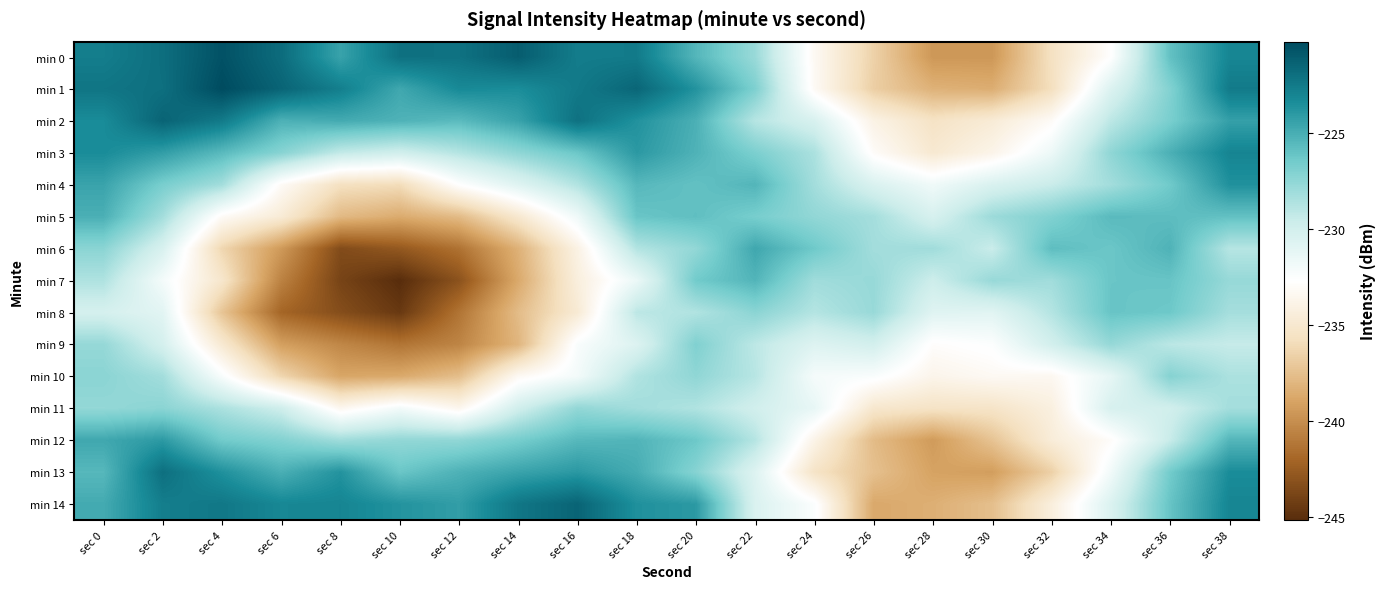

Reading left to right, transcribe all the data shown in this chart.

min 0: sec 0=-222.7	sec 2=-221.9	sec 4=-220.5	sec 6=-221.8	sec 8=-224.5	sec 10=-222.0	sec 12=-222.1	sec 14=-221.1	sec 16=-222.6	sec 18=-222.5	sec 20=-225.4	sec 22=-227.8	sec 24=-233.3	sec 26=-236.6	sec 28=-239.6	sec 30=-239.6	sec 32=-235.6	sec 34=-232.7	sec 36=-225.9	sec 38=-223.1
min 1: sec 0=-222.3	sec 2=-222.0	sec 4=-220.2	sec 6=-221.4	sec 8=-222.7	sec 10=-224.7	sec 12=-223.2	sec 14=-223.4	sec 16=-222.5	sec 18=-221.5	sec 20=-223.7	sec 22=-226.9	sec 24=-233.2	sec 26=-236.7	sec 28=-238.3	sec 30=-238.5	sec 32=-235.8	sec 34=-230.6	sec 36=-227.0	sec 38=-222.5
min 2: sec 0=-223.4	sec 2=-221.4	sec 4=-222.5	sec 6=-225.2	sec 8=-224.9	sec 10=-225.2	sec 12=-225.6	sec 14=-224.5	sec 16=-222.1	sec 18=-223.6	sec 20=-225.1	sec 22=-228.8	sec 24=-230.3	sec 26=-234.0	sec 28=-235.5	sec 30=-234.7	sec 32=-233.1	sec 34=-229.0	sec 36=-226.7	sec 38=-224.3
min 3: sec 0=-223.4	sec 2=-224.2	sec 4=-225.6	sec 6=-227.2	sec 8=-229.3	sec 10=-229.9	sec 12=-228.8	sec 14=-227.5	sec 16=-226.2	sec 18=-224.0	sec 20=-225.2	sec 22=-226.8	sec 24=-228.4	sec 26=-233.0	sec 28=-234.9	sec 30=-233.8	sec 32=-231.6	sec 34=-227.5	sec 36=-225.1	sec 38=-223.0
min 4: sec 0=-224.5	sec 2=-226.7	sec 4=-228.2	sec 6=-233.1	sec 8=-235.7	sec 10=-235.9	sec 12=-232.7	sec 14=-230.7	sec 16=-228.7	sec 18=-225.5	sec 20=-226.0	sec 22=-225.4	sec 24=-228.2	sec 26=-230.4	sec 28=-231.8	sec 30=-230.4	sec 32=-229.5	sec 34=-228.2	sec 36=-226.4	sec 38=-223.6
min 5: sec 0=-225.1	sec 2=-228.2	sec 4=-233.1	sec 6=-234.7	sec 8=-237.8	sec 10=-238.6	sec 12=-237.7	sec 14=-235.0	sec 16=-231.7	sec 18=-226.1	sec 20=-225.8	sec 22=-226.6	sec 24=-227.6	sec 26=-228.2	sec 28=-230.3	sec 30=-227.9	sec 32=-227.0	sec 34=-225.6	sec 36=-225.7	sec 38=-225.9
min 6: sec 0=-227.3	sec 2=-230.3	sec 4=-236.3	sec 6=-239.5	sec 8=-243.5	sec 10=-242.7	sec 12=-241.4	sec 14=-238.3	sec 16=-234.0	sec 18=-228.7	sec 20=-227.6	sec 22=-224.7	sec 24=-226.4	sec 26=-228.2	sec 28=-228.1	sec 30=-229.5	sec 32=-225.8	sec 34=-226.2	sec 36=-225.2	sec 38=-228.8
min 7: sec 0=-228.6	sec 2=-232.0	sec 4=-235.2	sec 6=-240.6	sec 8=-243.9	sec 10=-245.2	sec 12=-243.1	sec 14=-238.7	sec 16=-234.3	sec 18=-231.5	sec 20=-226.5	sec 22=-225.4	sec 24=-228.1	sec 26=-227.8	sec 28=-229.7	sec 30=-227.8	sec 32=-228.1	sec 34=-226.2	sec 36=-226.1	sec 38=-227.7
min 8: sec 0=-230.2	sec 2=-230.9	sec 4=-237.2	sec 6=-242.0	sec 8=-243.3	sec 10=-244.5	sec 12=-241.3	sec 14=-237.7	sec 16=-234.8	sec 18=-229.0	sec 20=-228.6	sec 22=-227.3	sec 24=-228.7	sec 26=-227.8	sec 28=-230.8	sec 30=-230.9	sec 32=-228.8	sec 34=-226.1	sec 36=-226.3	sec 38=-228.2
min 9: sec 0=-227.7	sec 2=-230.1	sec 4=-234.9	sec 6=-239.2	sec 8=-240.4	sec 10=-241.3	sec 12=-240.5	sec 14=-238.1	sec 16=-232.3	sec 18=-230.6	sec 20=-226.9	sec 22=-229.1	sec 24=-230.6	sec 26=-230.0	sec 28=-232.9	sec 30=-232.5	sec 32=-230.0	sec 34=-227.7	sec 36=-229.0	sec 38=-229.4
min 10: sec 0=-227.3	sec 2=-228.2	sec 4=-232.3	sec 6=-236.3	sec 8=-238.9	sec 10=-238.7	sec 12=-237.6	sec 14=-233.3	sec 16=-231.9	sec 18=-228.6	sec 20=-227.5	sec 22=-228.9	sec 24=-232.1	sec 26=-232.3	sec 28=-233.7	sec 30=-233.2	sec 32=-233.4	sec 34=-231.2	sec 36=-227.1	sec 38=-228.5
min 11: sec 0=-227.6	sec 2=-227.3	sec 4=-228.5	sec 6=-229.8	sec 8=-233.5	sec 10=-231.9	sec 12=-233.5	sec 14=-229.9	sec 16=-227.6	sec 18=-228.1	sec 20=-228.6	sec 22=-229.9	sec 24=-231.3	sec 26=-235.1	sec 28=-235.5	sec 30=-235.4	sec 32=-234.2	sec 34=-230.3	sec 36=-229.9	sec 38=-228.2
min 12: sec 0=-224.7	sec 2=-224.0	sec 4=-226.5	sec 6=-227.0	sec 8=-228.1	sec 10=-227.6	sec 12=-227.5	sec 14=-226.6	sec 16=-225.5	sec 18=-225.3	sec 20=-226.3	sec 22=-228.8	sec 24=-233.8	sec 26=-237.7	sec 28=-239.4	sec 30=-237.3	sec 32=-234.5	sec 34=-233.0	sec 36=-229.5	sec 38=-225.4
min 13: sec 0=-225.5	sec 2=-222.0	sec 4=-223.6	sec 6=-225.1	sec 8=-223.7	sec 10=-226.2	sec 12=-225.2	sec 14=-224.5	sec 16=-224.0	sec 18=-224.9	sec 20=-227.2	sec 22=-230.7	sec 24=-235.4	sec 26=-237.5	sec 28=-239.0	sec 30=-239.3	sec 32=-236.6	sec 34=-231.9	sec 36=-226.5	sec 38=-223.4
min 14: sec 0=-224.9	sec 2=-222.7	sec 4=-222.4	sec 6=-223.1	sec 8=-223.0	sec 10=-223.7	sec 12=-224.2	sec 14=-222.3	sec 16=-221.4	sec 18=-223.6	sec 20=-224.0	sec 22=-230.5	sec 24=-232.4	sec 26=-238.7	sec 28=-238.4	sec 30=-237.6	sec 32=-234.4	sec 34=-230.5	sec 36=-226.1	sec 38=-223.1